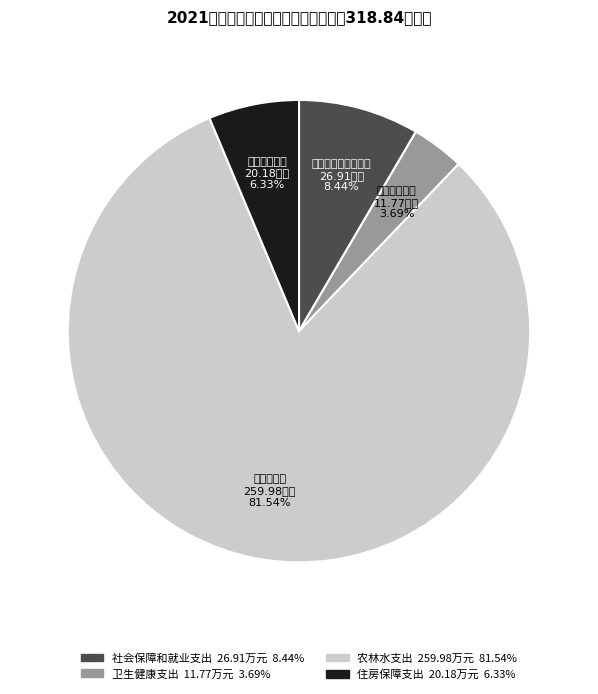

Which category accounts for the majority?

农林水支出